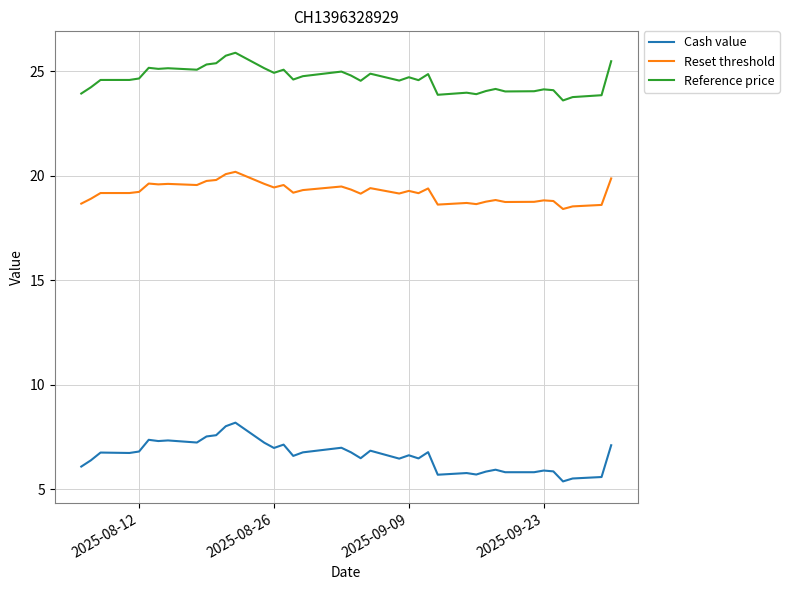

True or false: Cash value and Reference price intersect in this chart.

False